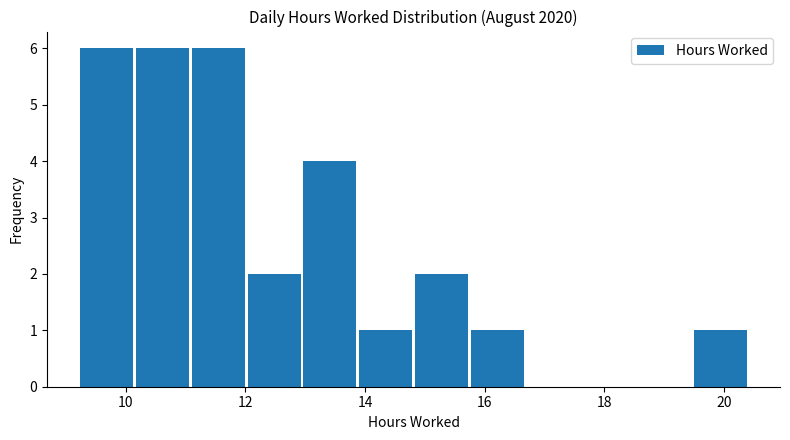

What is the height of the bar covering 13.0 to 13.8 on the x-axis? Neither the bar edges nor the heights are printed on the chart, so give them approximately, as read against the axes.

4